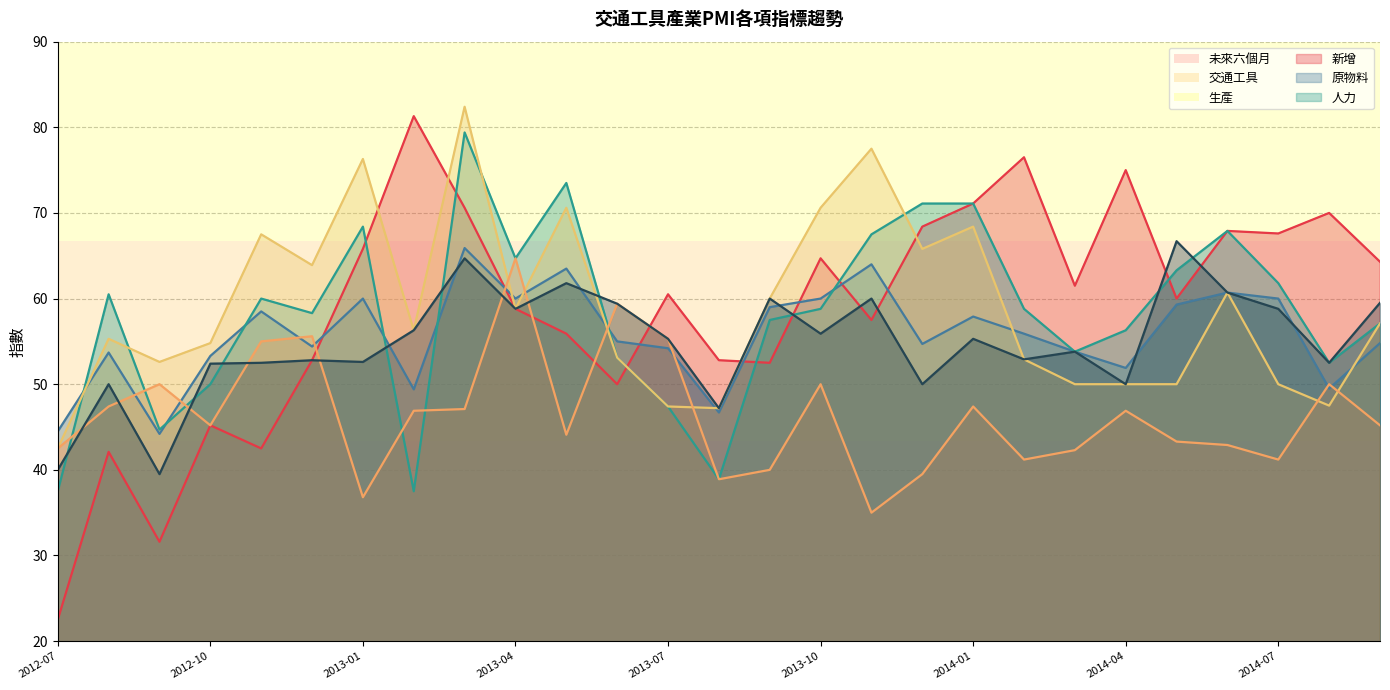

The value of 人力 at 2013-09 is 104.5. True or false?

False